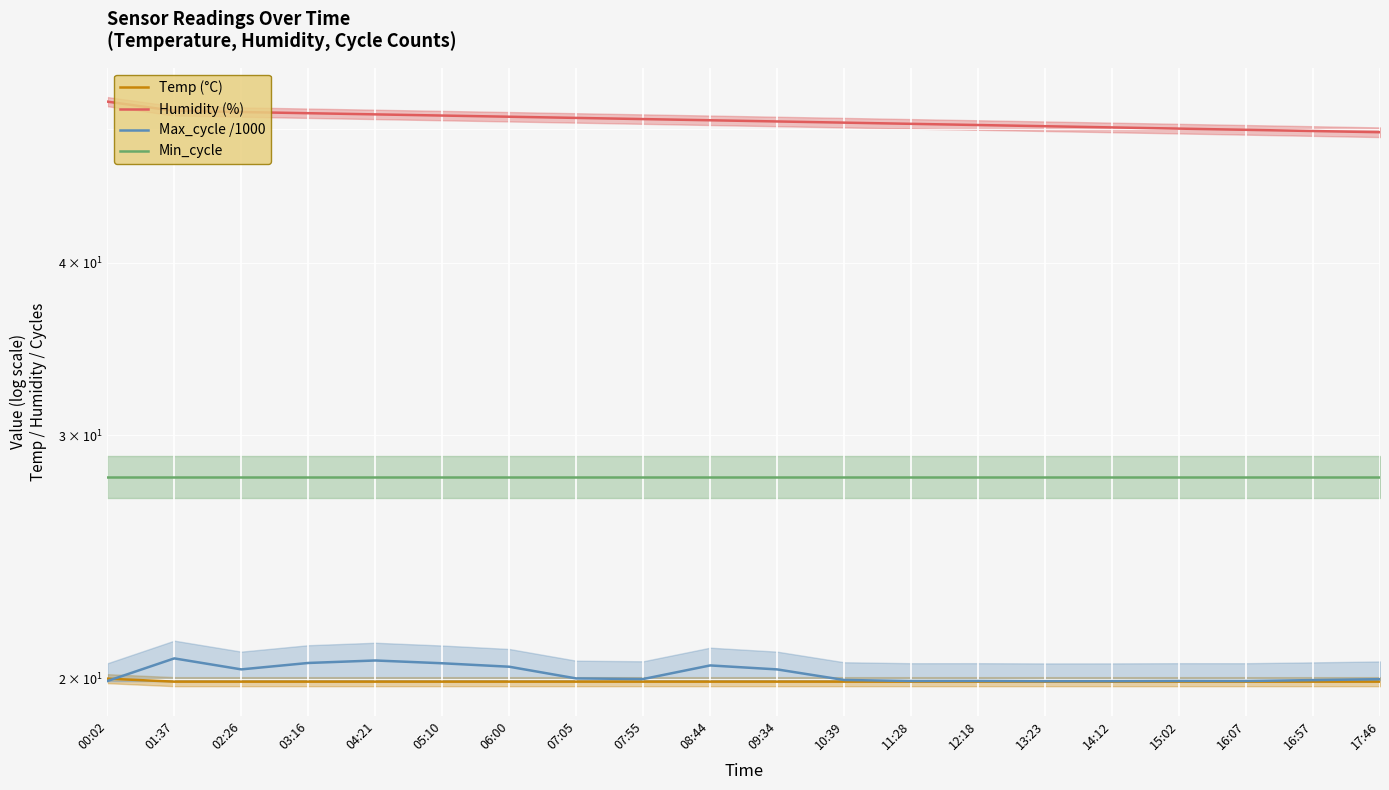

Reading right to left, list all the values displayed in this chart.

Temp (°C): 17:46=19.9	16:57=19.9	16:07=19.9	15:02=19.9	14:12=19.9	13:23=19.9	12:18=19.9	11:28=19.9	10:39=19.9	09:34=19.9	08:44=19.9	07:55=19.9	07:05=19.9	06:00=19.9	05:10=19.9	04:21=19.9	03:16=19.9	02:26=19.9	01:37=19.9	00:02=20.0
Humidity (%): 17:46=49.7	16:57=49.8	16:07=49.9	15:02=50.0	14:12=50.1	13:23=50.2	12:18=50.3	11:28=50.4	10:39=50.5	09:34=50.6	08:44=50.7	07:55=50.8	07:05=50.9	06:00=51.0	05:10=51.1	04:21=51.2	03:16=51.3	02:26=51.4	01:37=51.5	00:02=52.3
Max_cycle /1000: 17:46=20.0	16:57=20.0	16:07=19.9	15:02=19.9	14:12=19.9	13:23=19.9	12:18=19.9	11:28=19.9	10:39=20.0	09:34=20.3	08:44=20.4	07:55=20.0	07:05=20.0	06:00=20.4	05:10=20.5	04:21=20.6	03:16=20.5	02:26=20.3	01:37=20.7	00:02=19.9
Min_cycle: 17:46=28.0	16:57=28.0	16:07=28.0	15:02=28.0	14:12=28.0	13:23=28.0	12:18=28.0	11:28=28.0	10:39=28.0	09:34=28.0	08:44=28.0	07:55=28.0	07:05=28.0	06:00=28.0	05:10=28.0	04:21=28.0	03:16=28.0	02:26=28.0	01:37=28.0	00:02=28.0